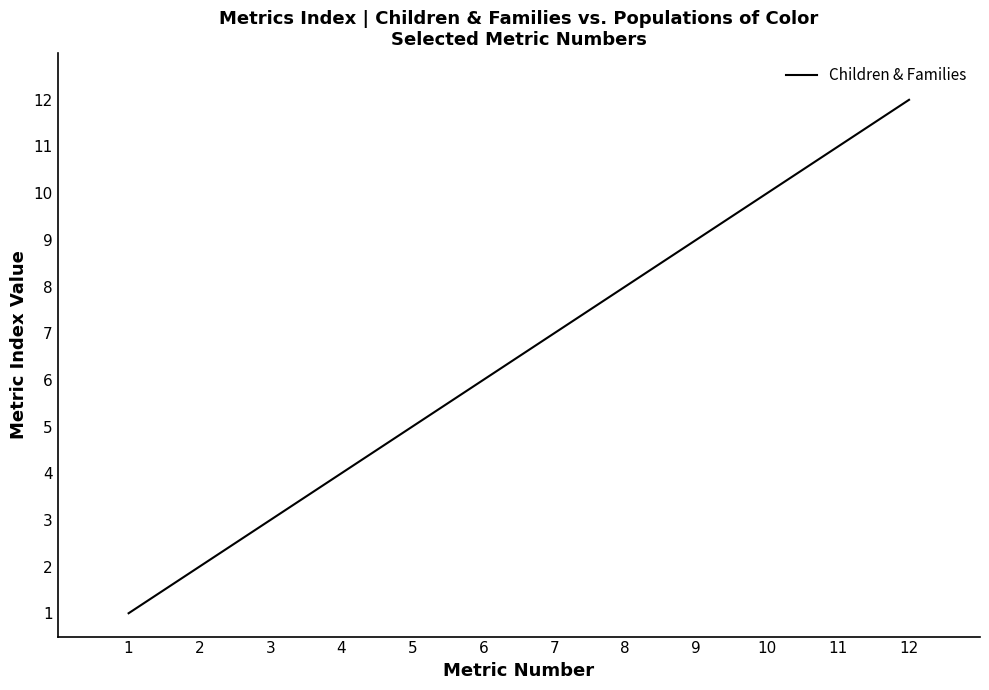

Which category has the lowest value across all series?

1